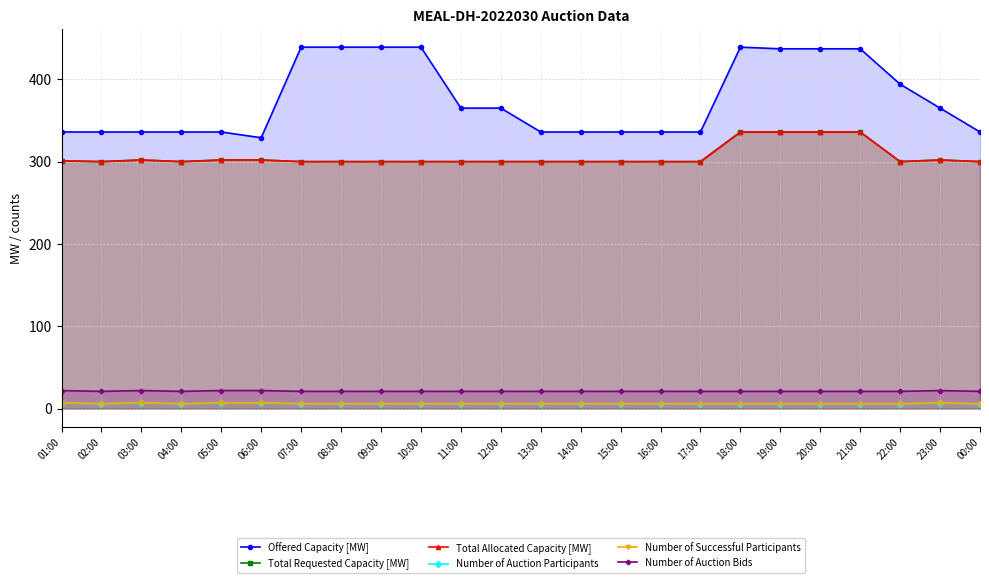

True or false: Total Allocated Capacity [MW] and Offered Capacity [MW] intersect in this chart.

False